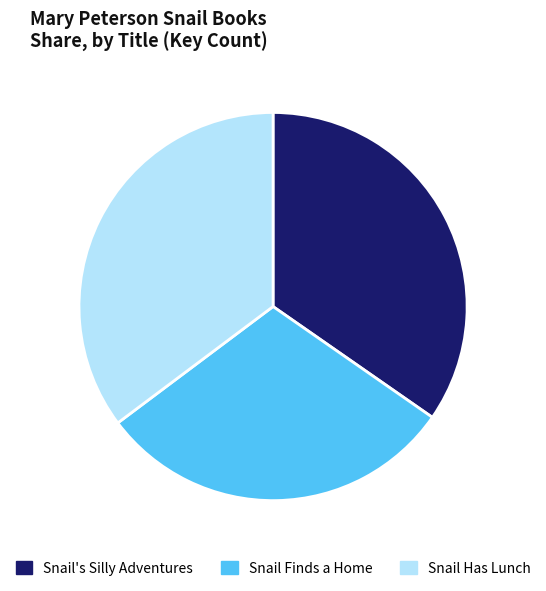

How many segments does this pie chart have?

3